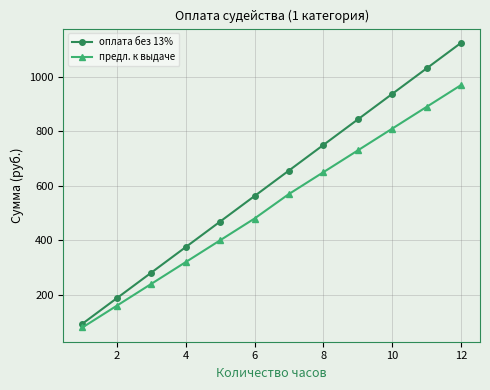

What is the greatest value displayed?

1125.0